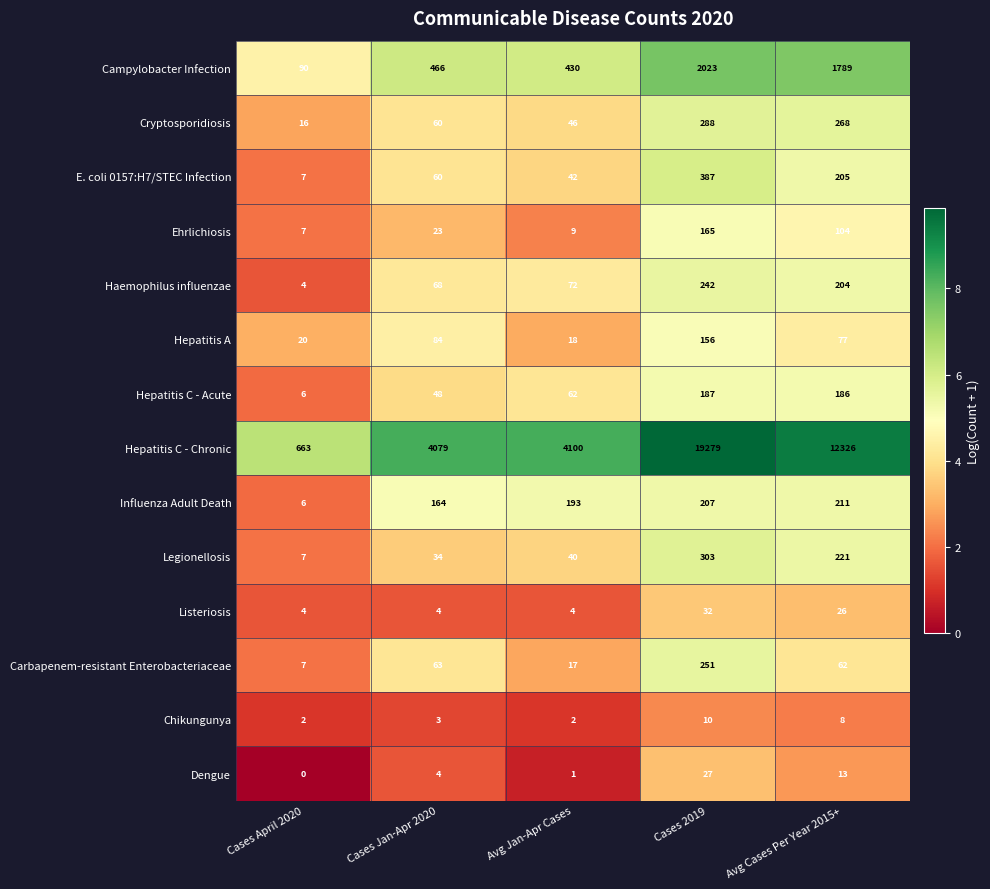

Which label corresponds to the smallest value in the chart?

Cases April 2020